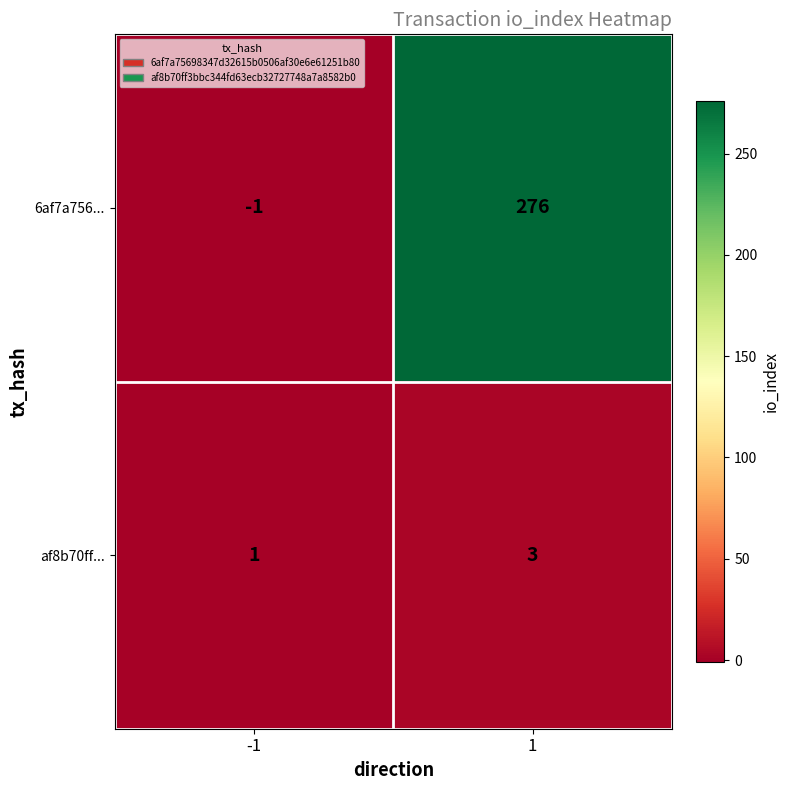

At how many categories does at least one series exceed 184?

1